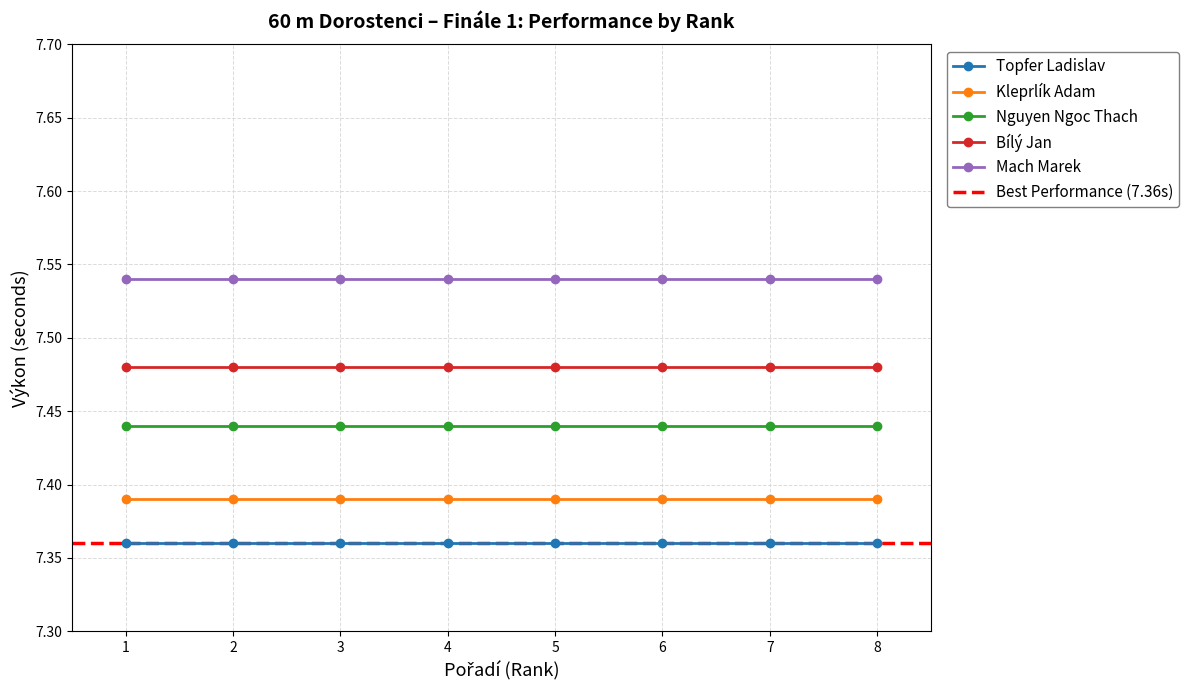

Reading left to right, what are all the values shown in this chart?

Topfer Ladislav: 7.4	7.4	7.4	7.4	7.4	7.4	7.4	7.4
Kleprlík Adam: 7.4	7.4	7.4	7.4	7.4	7.4	7.4	7.4
Nguyen Ngoc Thach: 7.4	7.4	7.4	7.4	7.4	7.4	7.4	7.4
Bílý Jan: 7.5	7.5	7.5	7.5	7.5	7.5	7.5	7.5
Mach Marek: 7.5	7.5	7.5	7.5	7.5	7.5	7.5	7.5